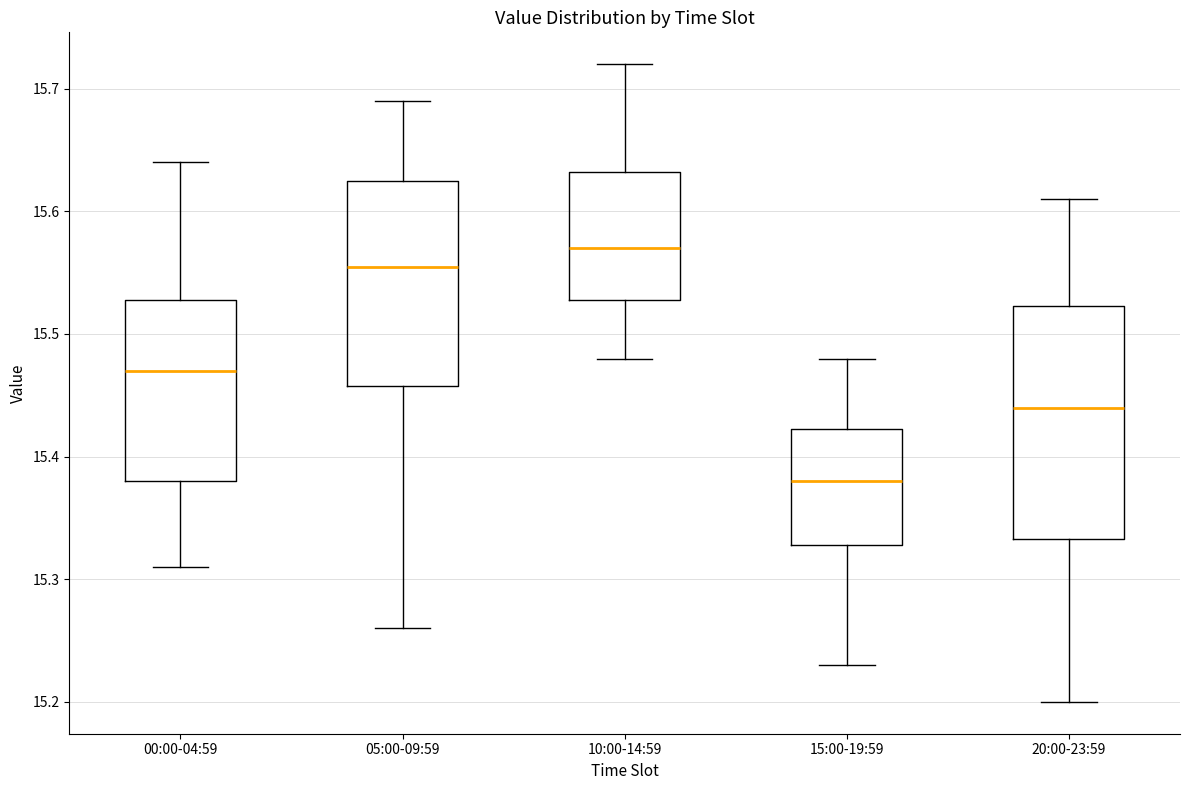

Reading left to right, read every box against the y-axis: the position of its median line, the range the box covers, and the ends of its whiskers. The values are not printed on the chart, so give them approximately, as read against the axis.

00:00-04:59: median 15.47, box 15.38 to 15.53, whiskers 15.31 to 15.64
05:00-09:59: median 15.56, box 15.46 to 15.63, whiskers 15.26 to 15.69
10:00-14:59: median 15.57, box 15.53 to 15.63, whiskers 15.48 to 15.72
15:00-19:59: median 15.38, box 15.33 to 15.42, whiskers 15.23 to 15.48
20:00-23:59: median 15.44, box 15.33 to 15.52, whiskers 15.20 to 15.61